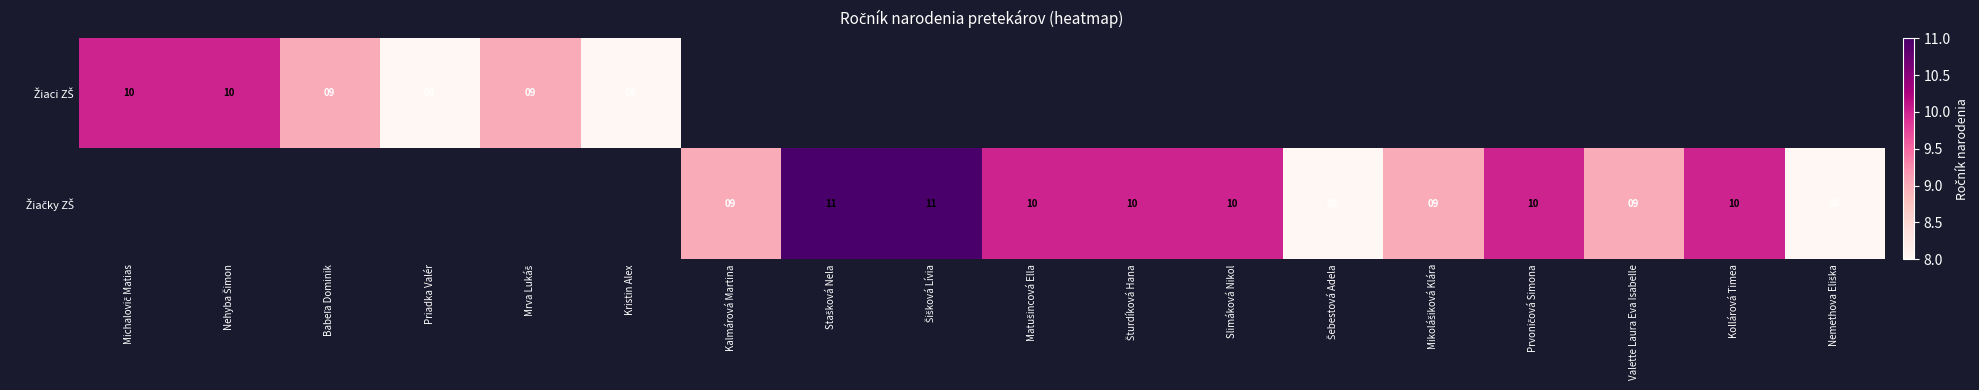

How many positive values does the Žiaci ZŠ series have?

6